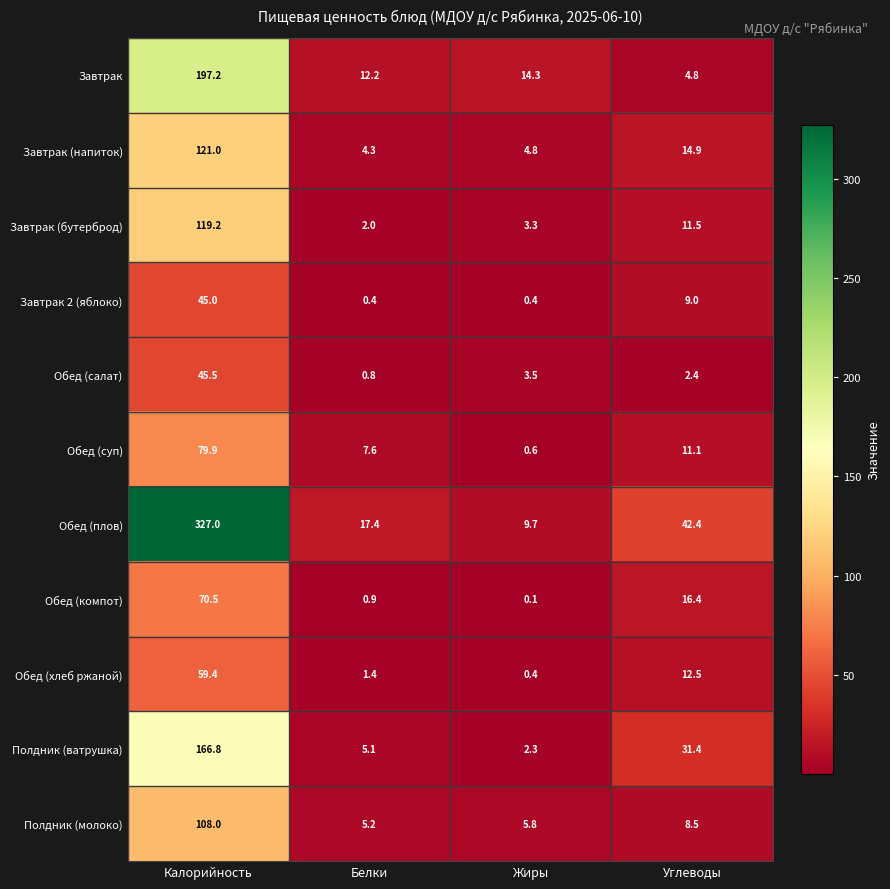

The Обед (суп) series shows 11.1 at Углеводы. True or false?

True